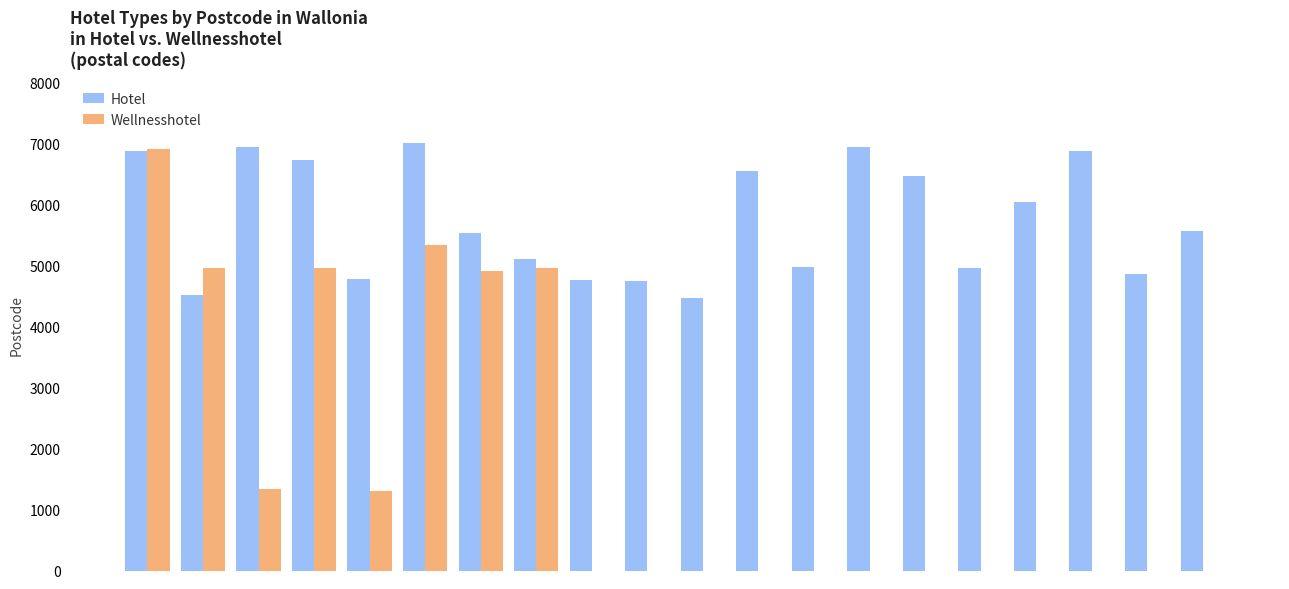

What is the greatest value displayed?

7000